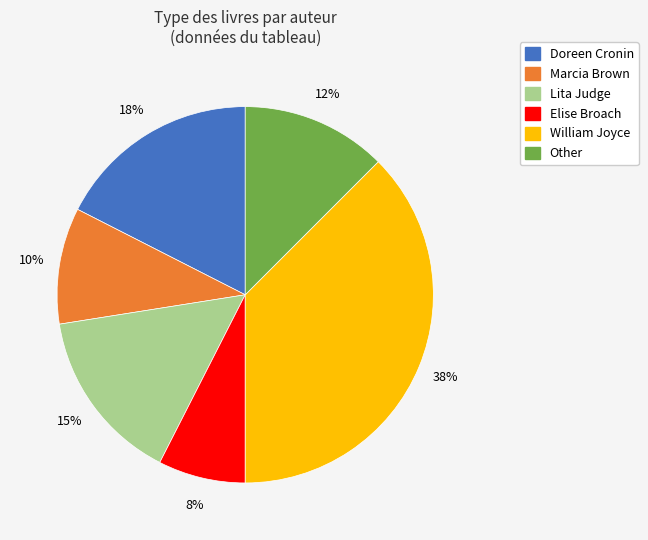

Is there any slice that represents more than half of the pie?

No